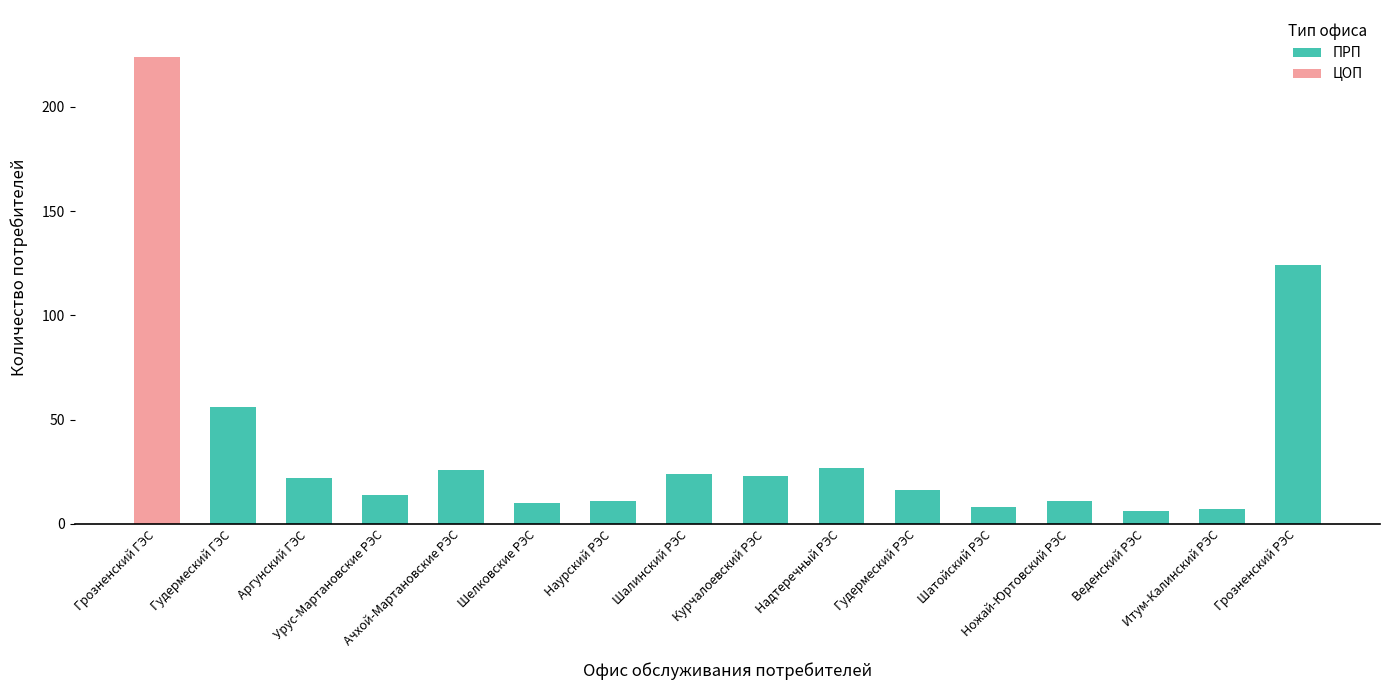

What is the highest value of the ПРП series?

124